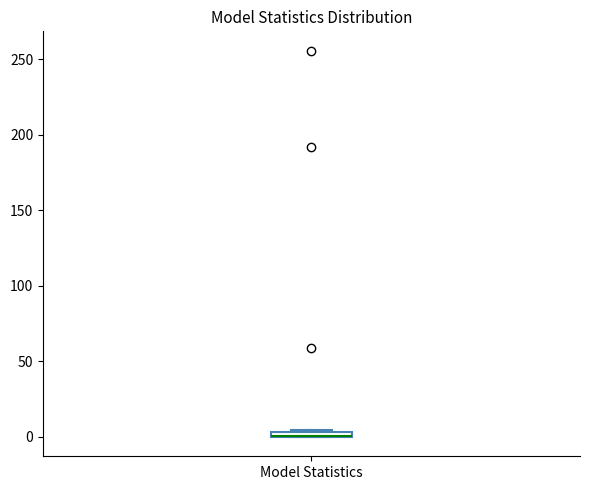

Where is the upper edge of the box for Model Statistics on the y-axis? The values are not printed on the chart, so give them approximately, as read against the axis.

5